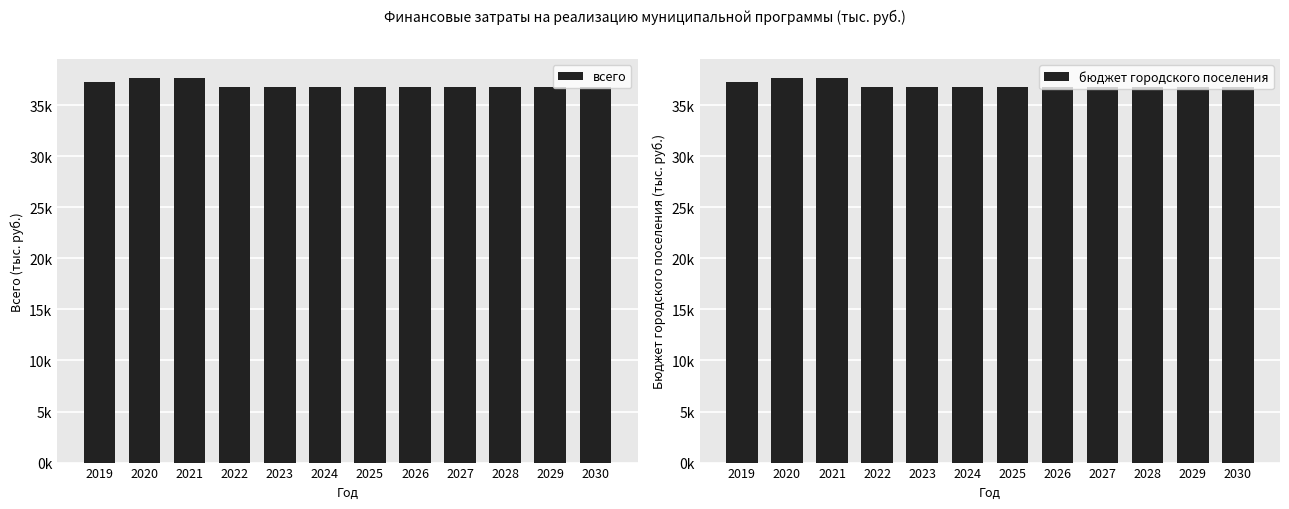

What is the average value of the всего series?

36975.8